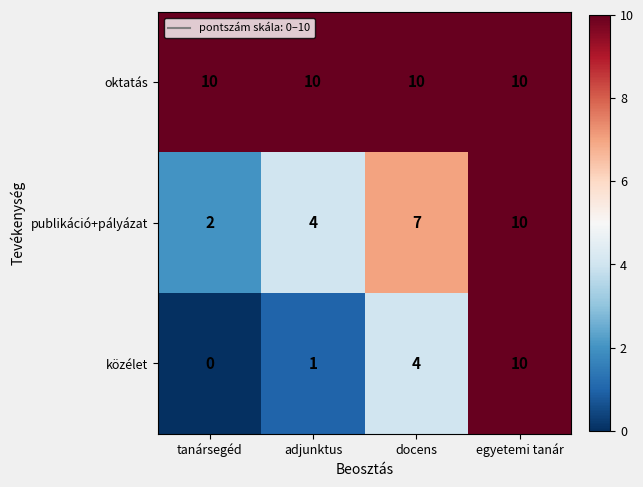

Between tanársegéd and adjunktus, which series saw the biggest shift?

publikáció+pályázat